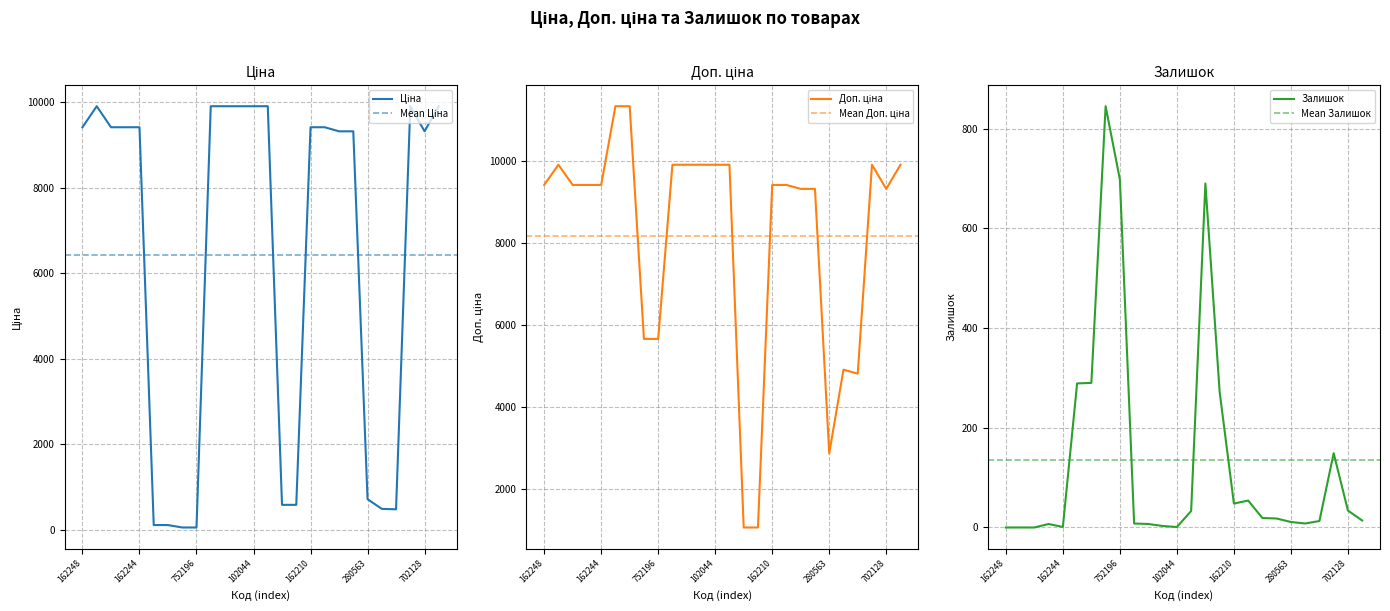

The Залишок series shows 16 at 162210. True or false?

False